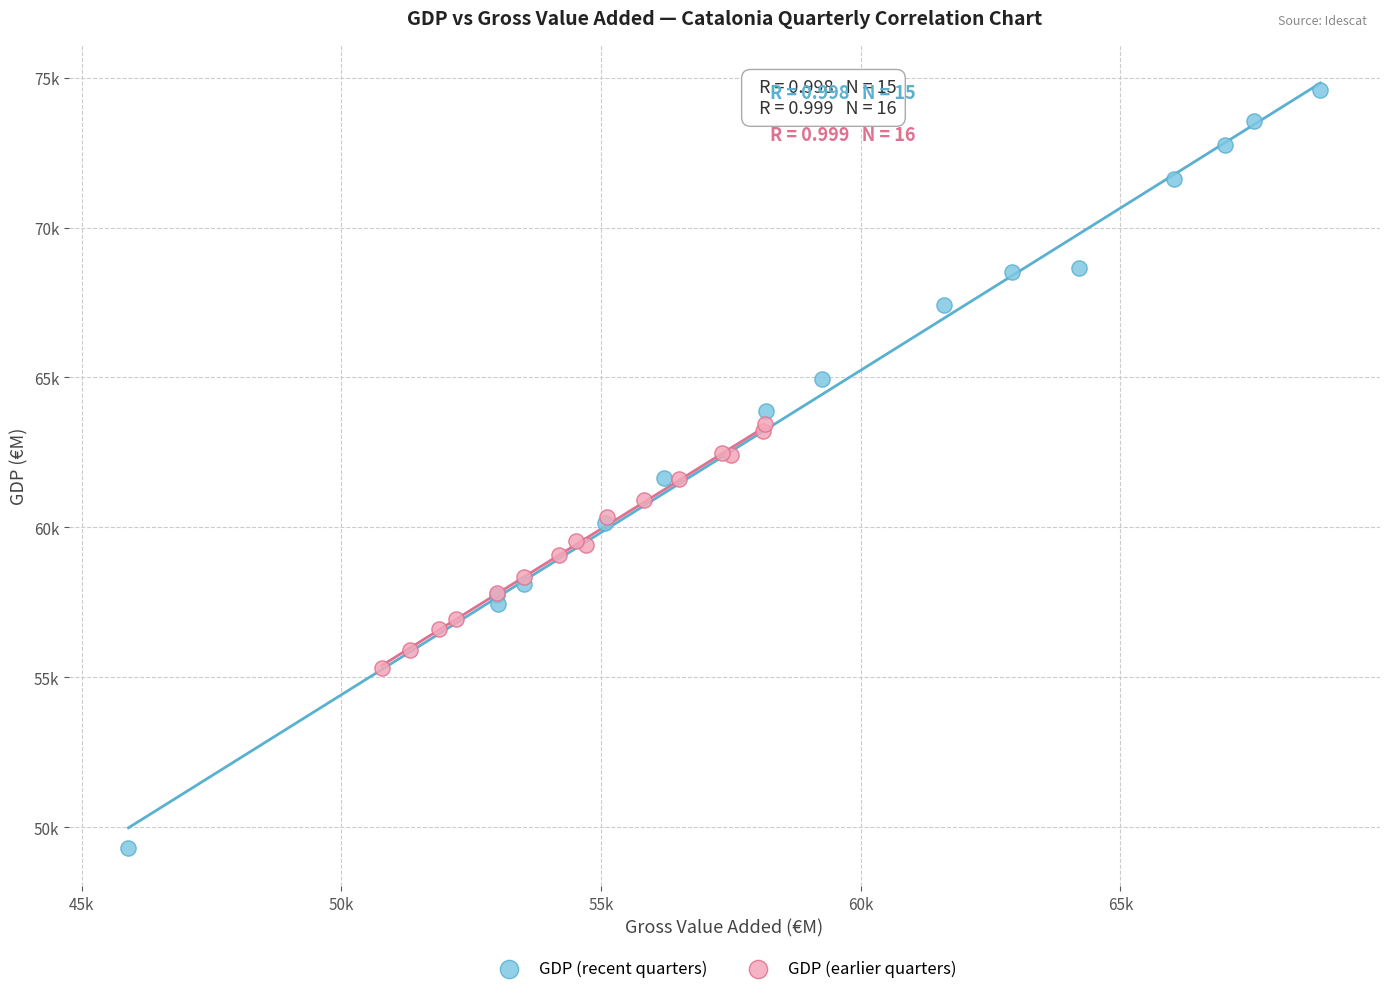

What are all the series names shown in the legend?

GDP (recent quarters), GDP (earlier quarters)